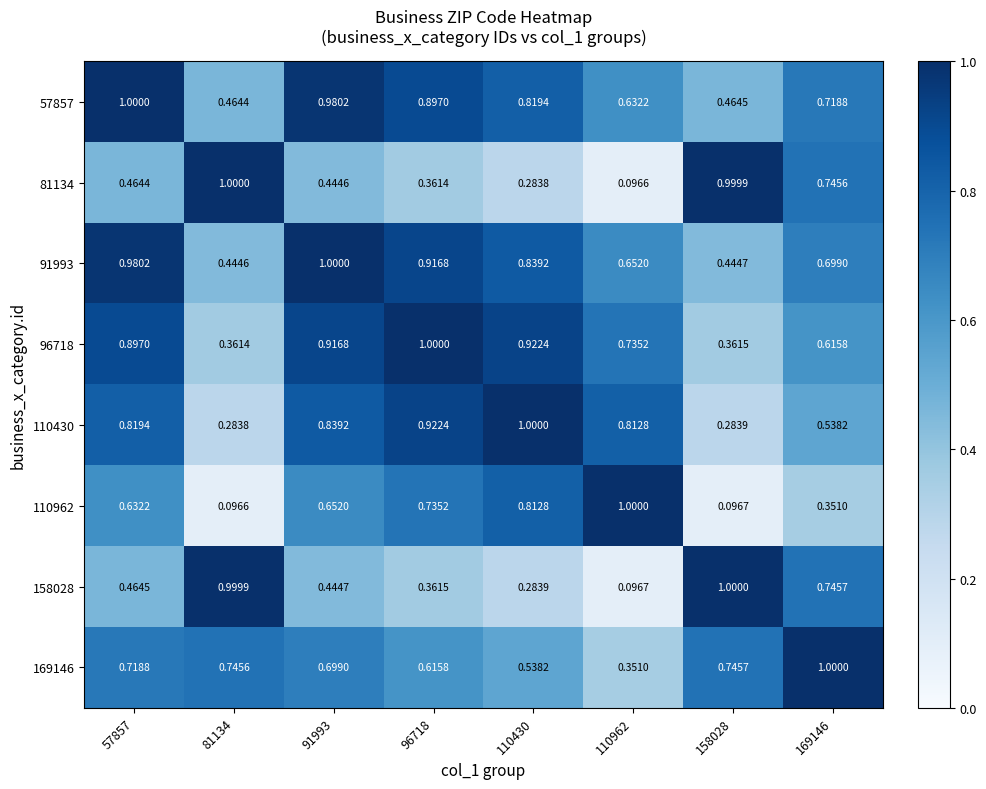

Is the value of 57857 at 110962 greater than the value of 110962 at 158028?

Yes